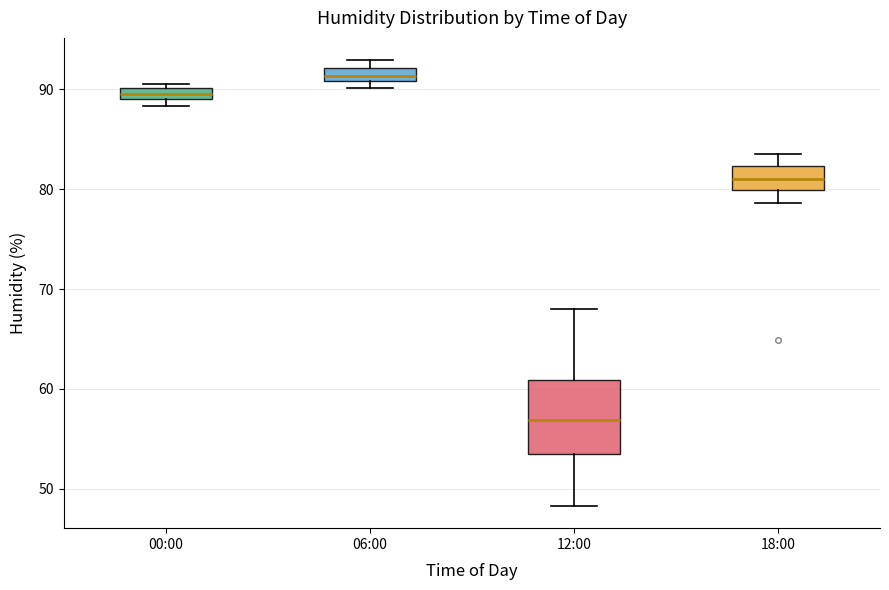

Which box is the tallest, from its lower edge to its upper edge?

12:00